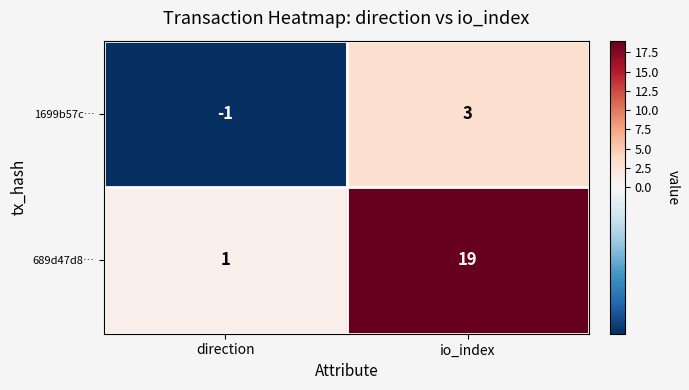

What is the difference between the highest and lowest values at io_index?

16